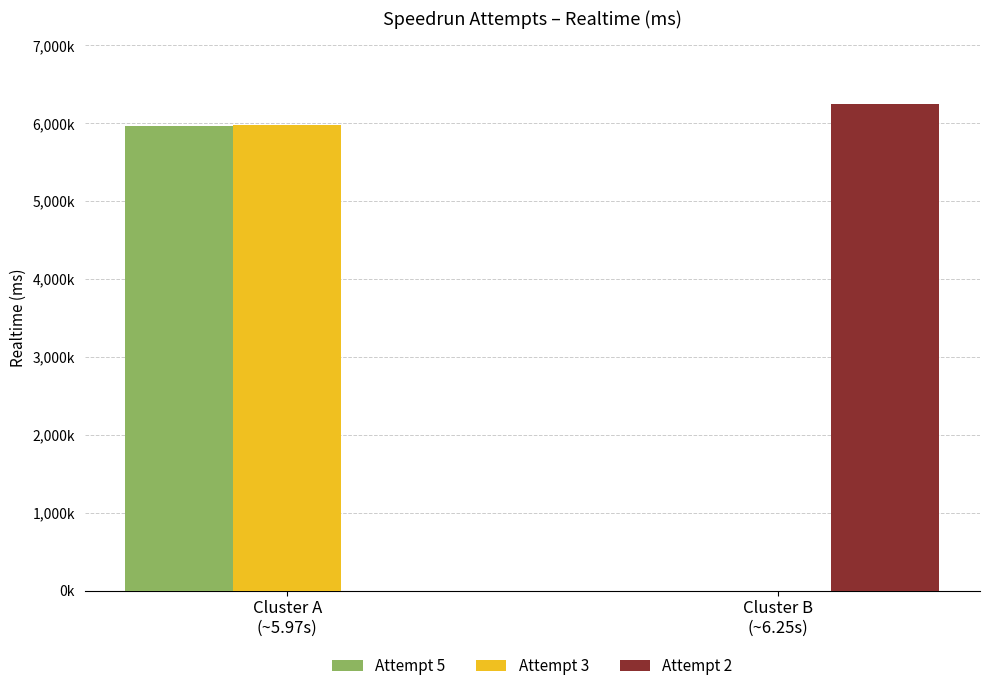

What is the approximate value of Attempt 3 at Cluster A
(~5.97s)?

5978723